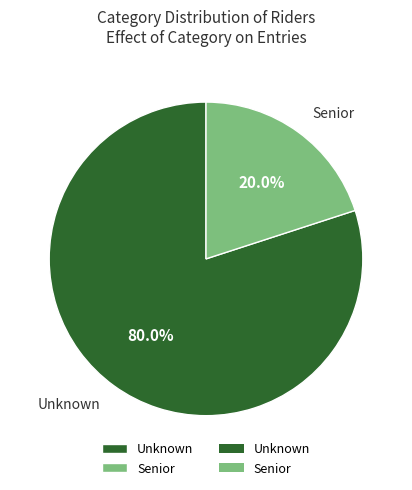

Between Unknown and Senior, which is larger?

Unknown